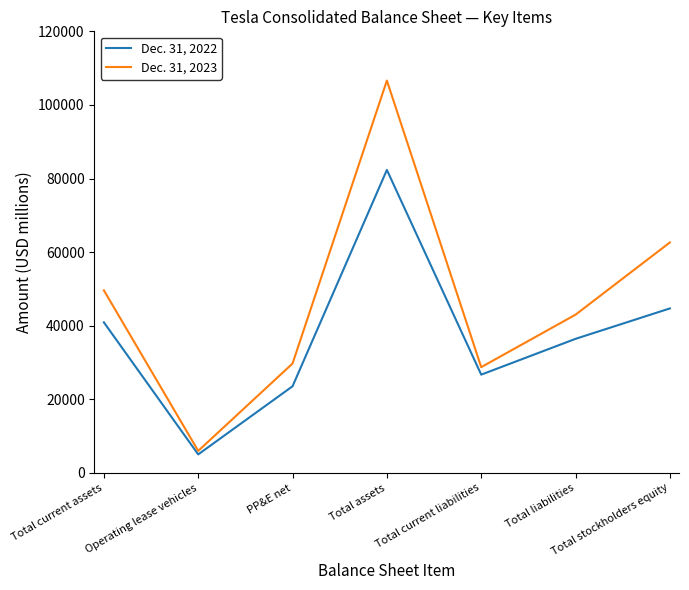

Which series changed the most between Total current assets and Total assets?

Dec. 31, 2023